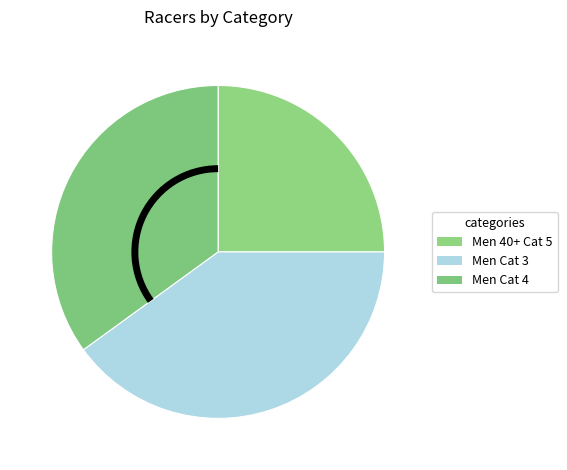

How many segments does this pie chart have?

3